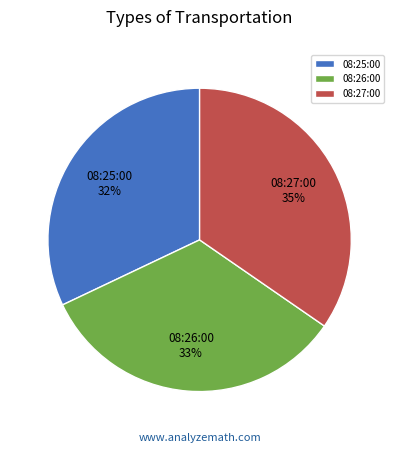

The 08:25:00 slice represents 32% of the pie. True or false?

True